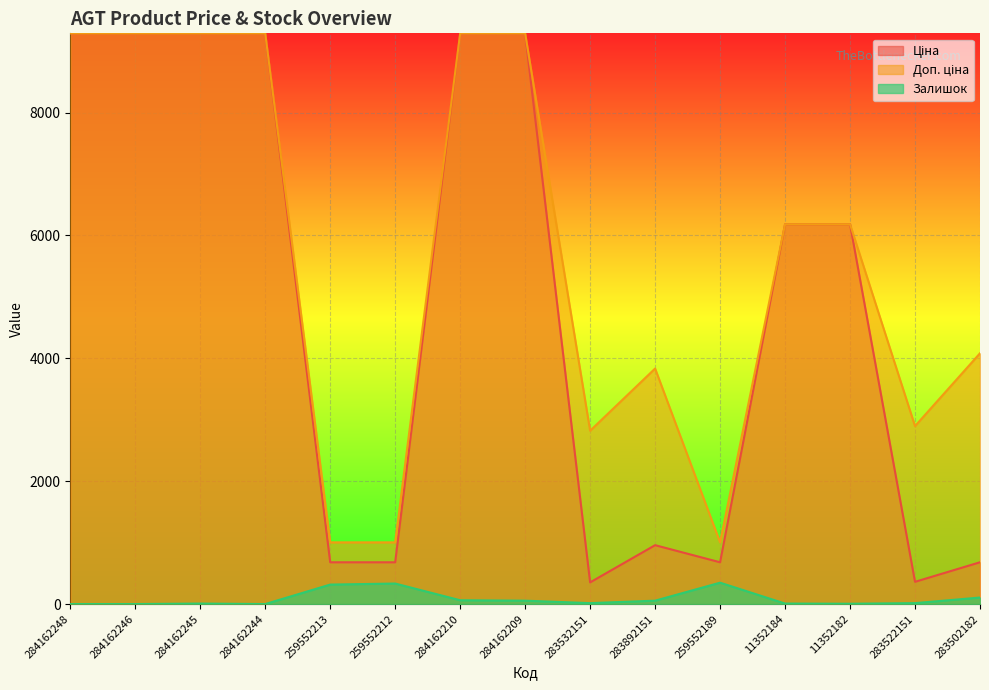

What is the value of the Доп. ціна point at the 10th from the left?

3833.8